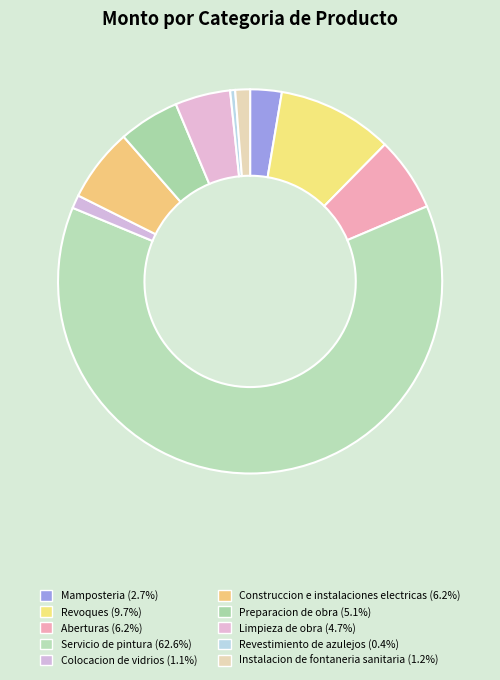

Which has a higher value, Construccion e instalaciones electricas or Instalacion de fontaneria sanitaria?

Construccion e instalaciones electricas